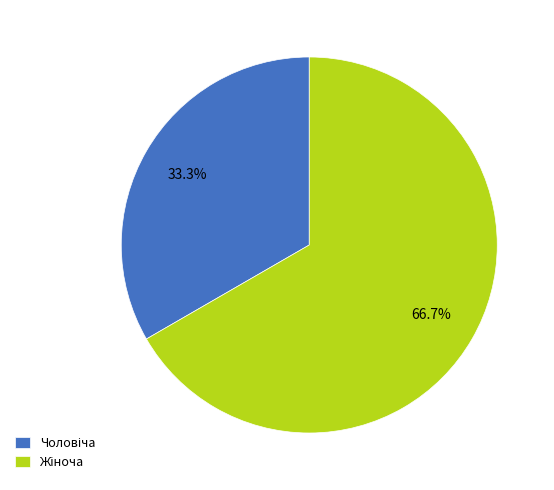

Is there any slice that represents more than half of the pie?

Yes